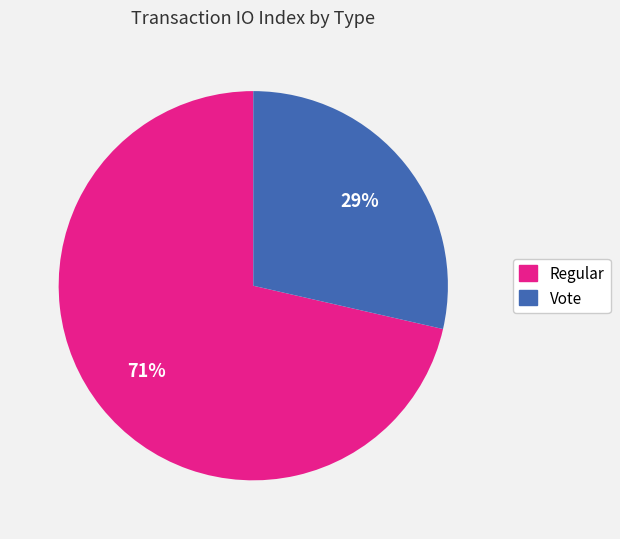

To the nearest percent, what is the average slice percentage?

50%